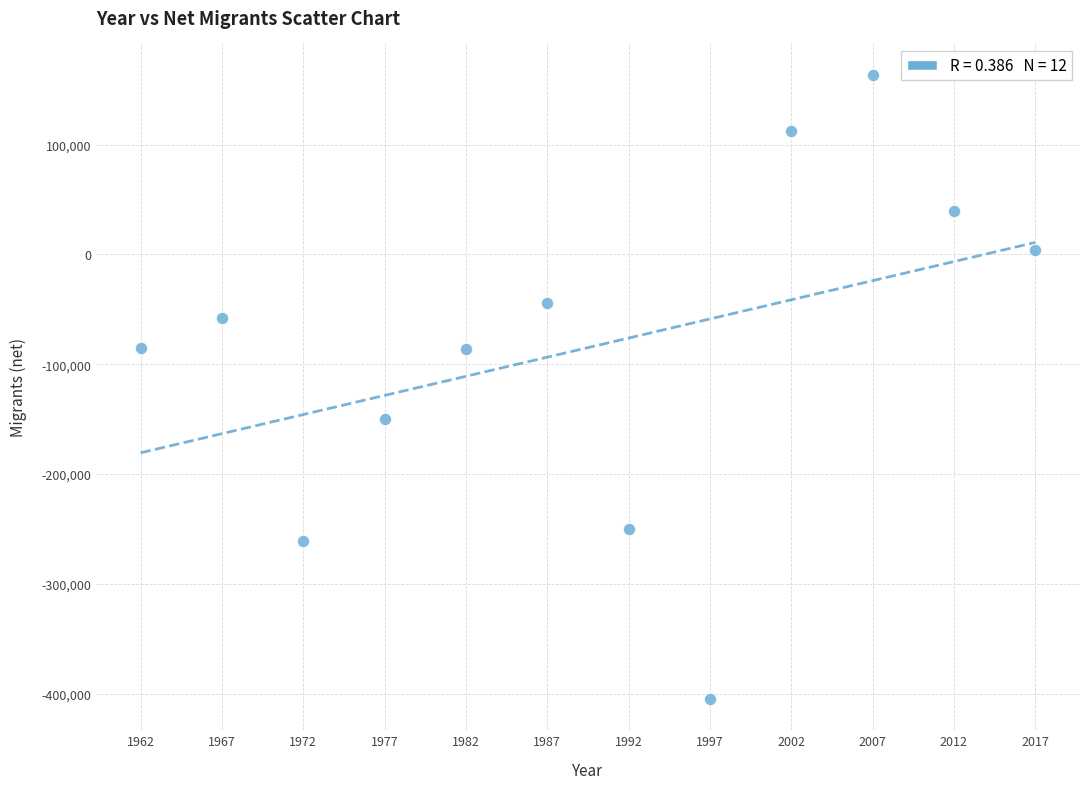

What is the range of X values (max minus min)?

55